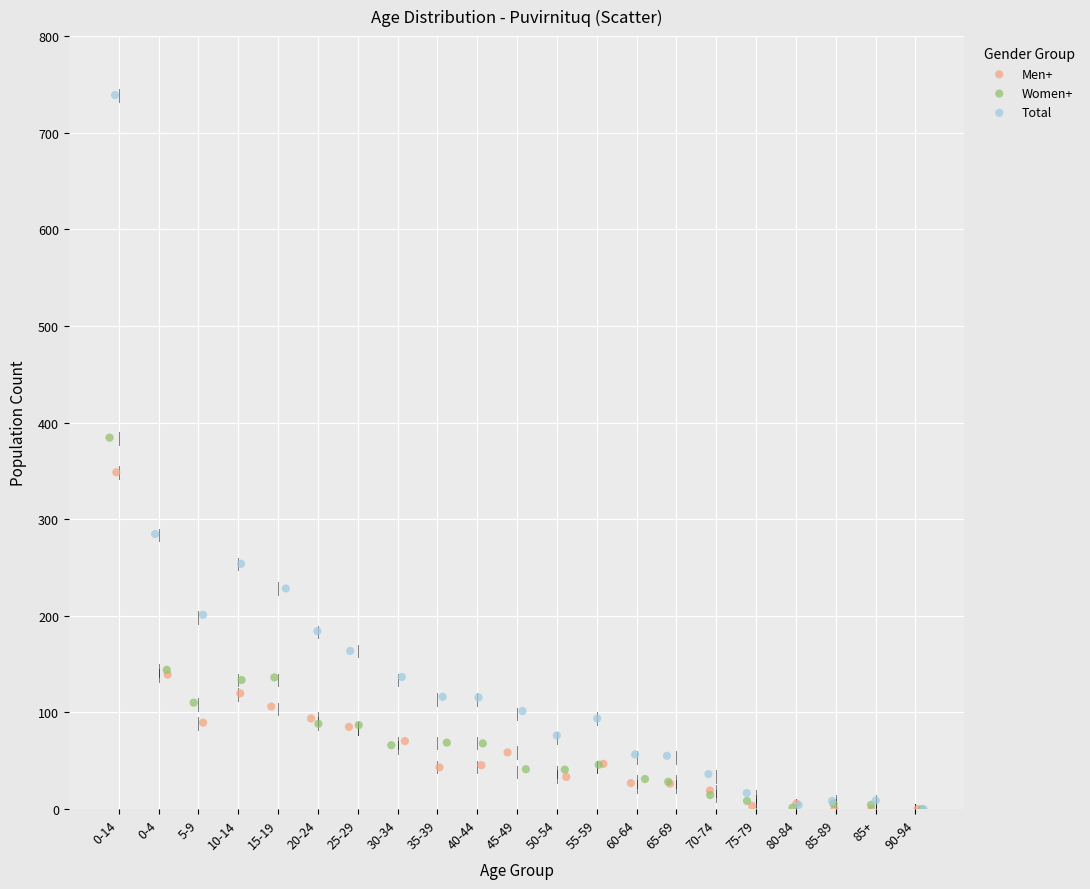

Which series has the largest Y range (max minus min)?

Total